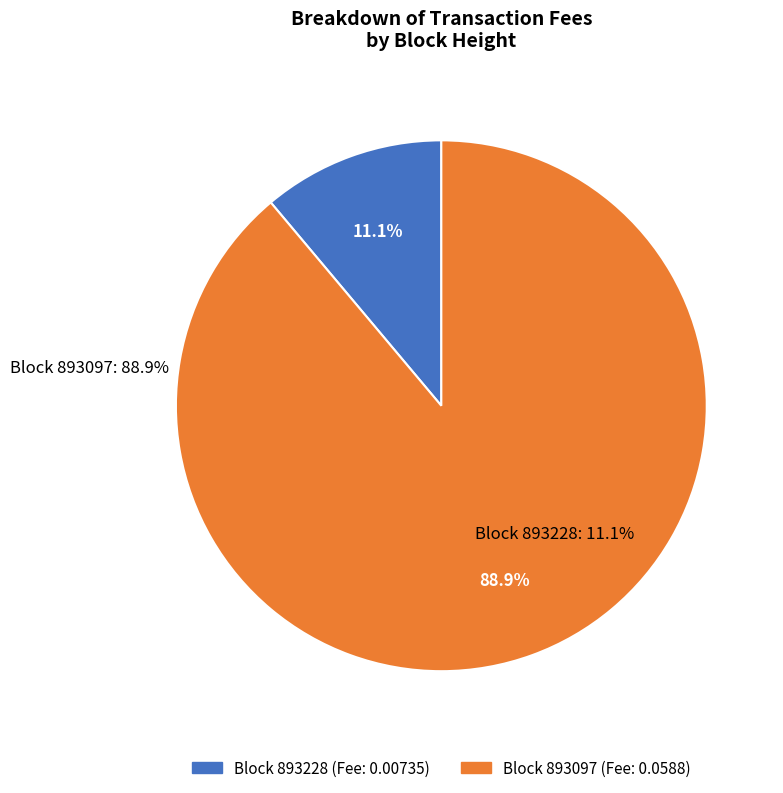

Does any single category account for the majority?

Yes